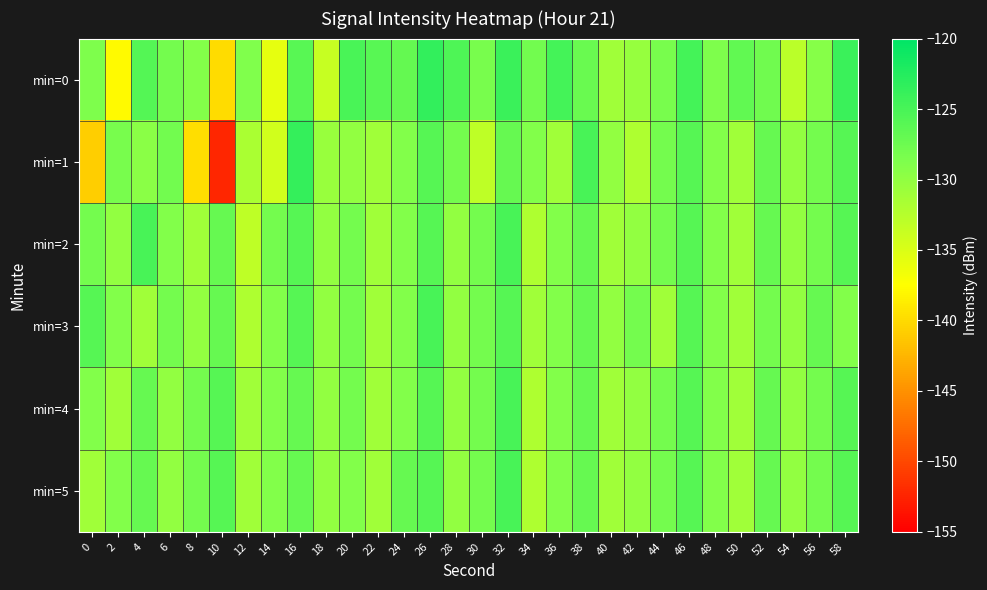

Which series changed the most between 12 and 40?

min=0